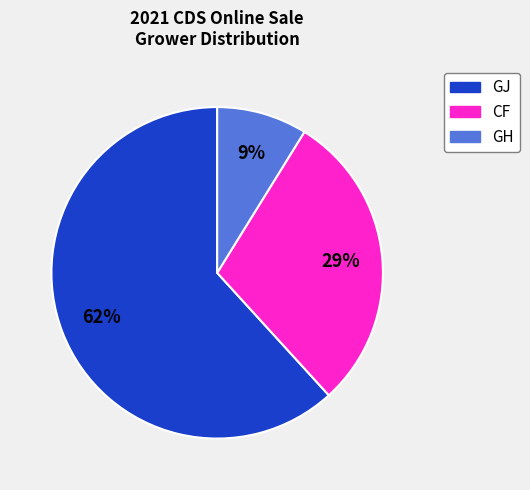

To the nearest percent, what is the average slice percentage?

33%